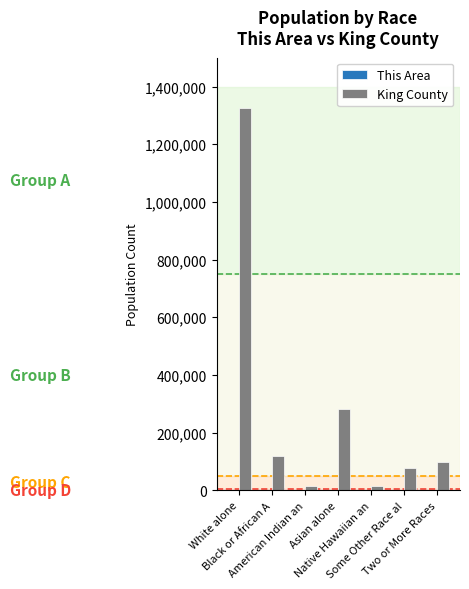

How many groups of bars are there?

7